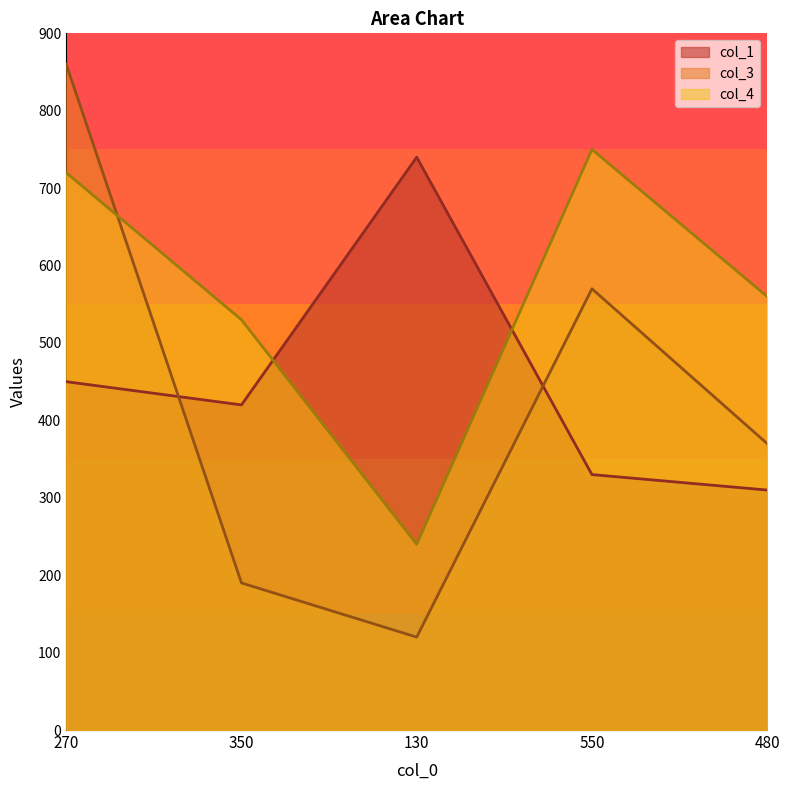

Where does the col_1 series first go above 420?

270